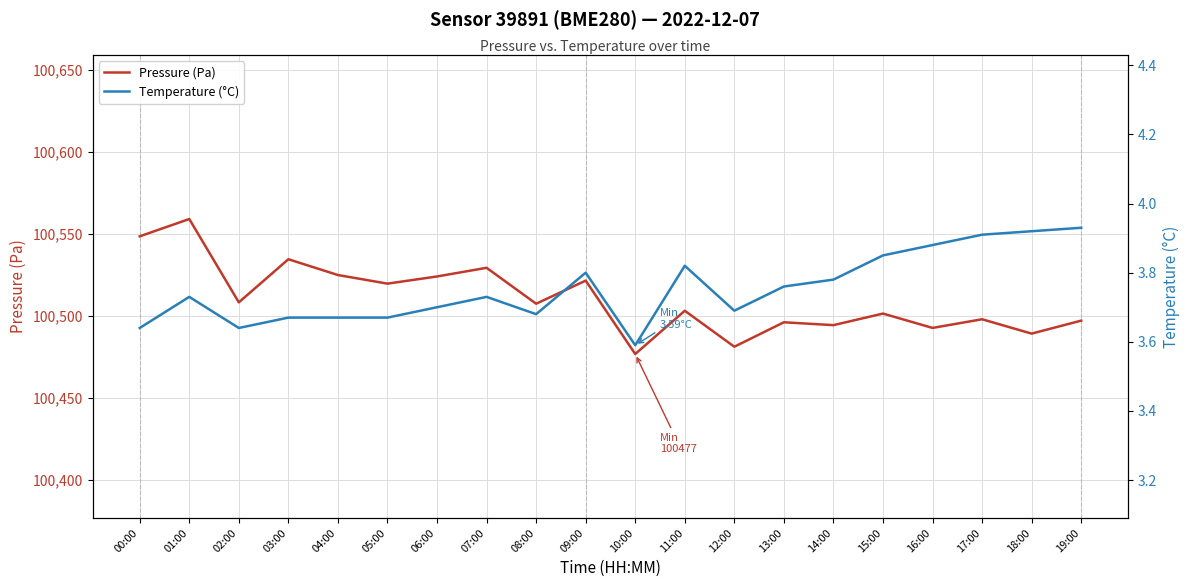

What is the label of the 2nd point from the right?

18:00